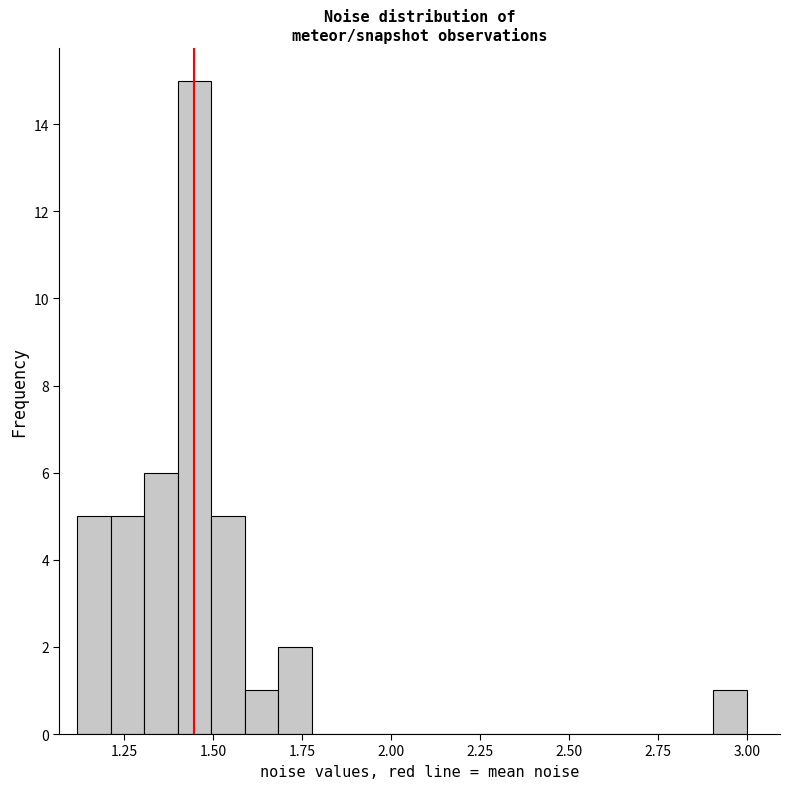

Read against the x-axis, roughly where is the centre of the tallest bar?

1.45